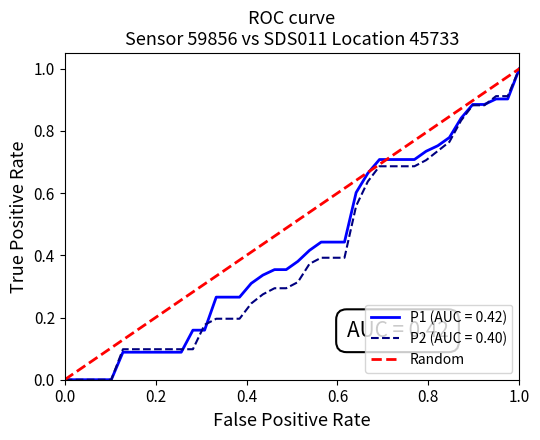

What is the greatest value displayed?

1